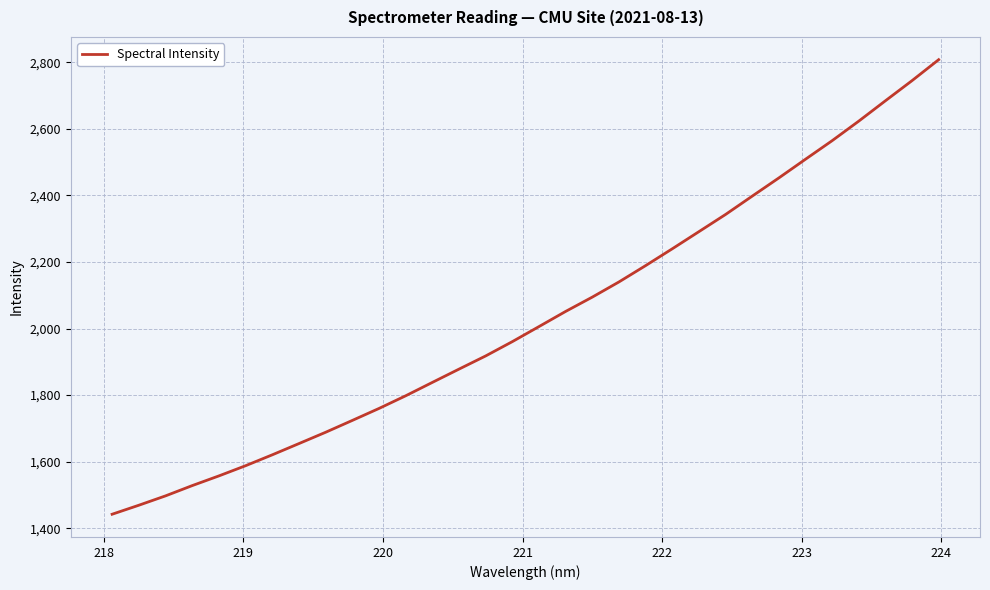

What is the difference between the maximum and minimum values?

1365.4